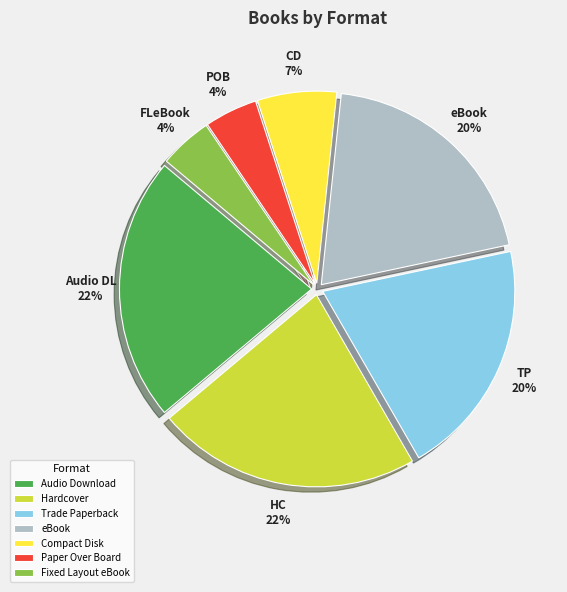

How many slices are in this pie chart?

7